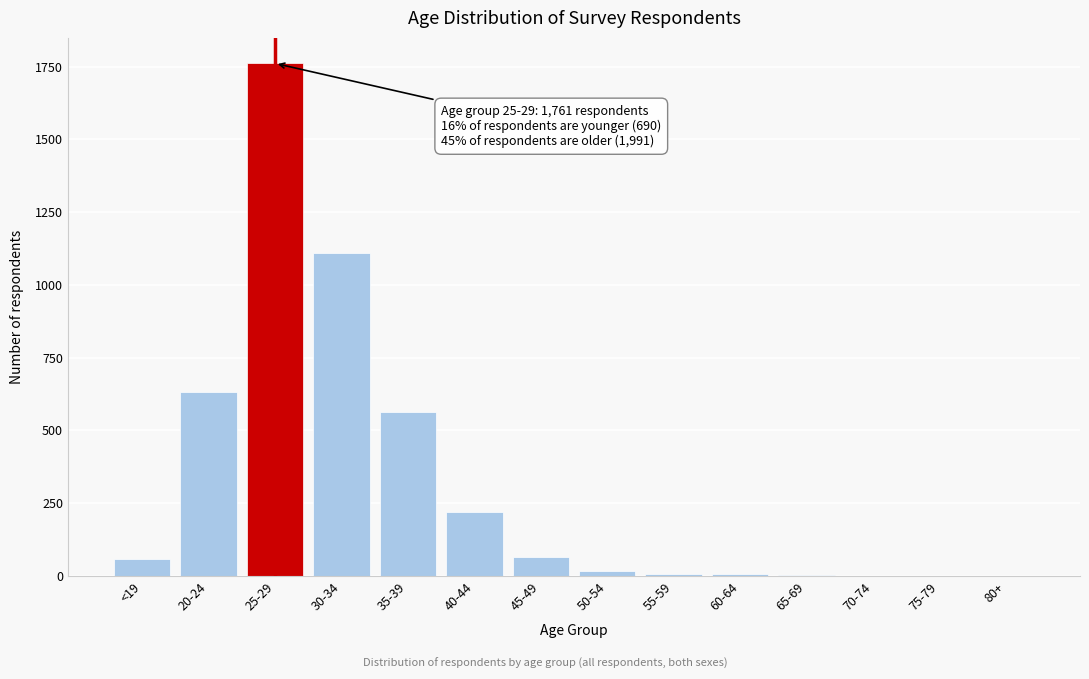

The value at 30-34 is 1498. True or false?

False